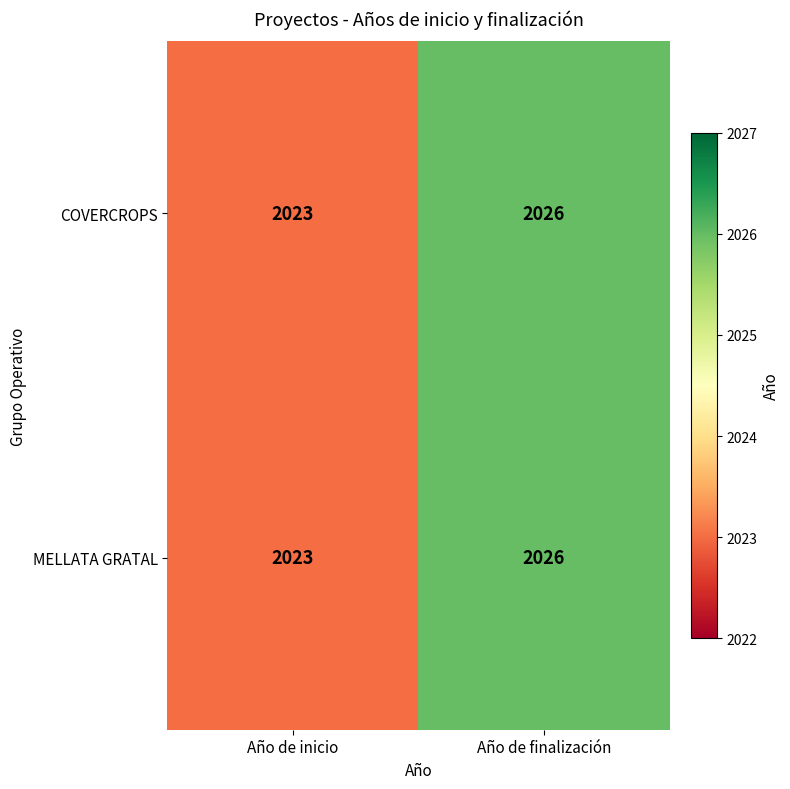

Reading left to right, extract all data points from this chart.

COVERCROPS: 2023	2026
MELLATA GRATAL: 2023	2026